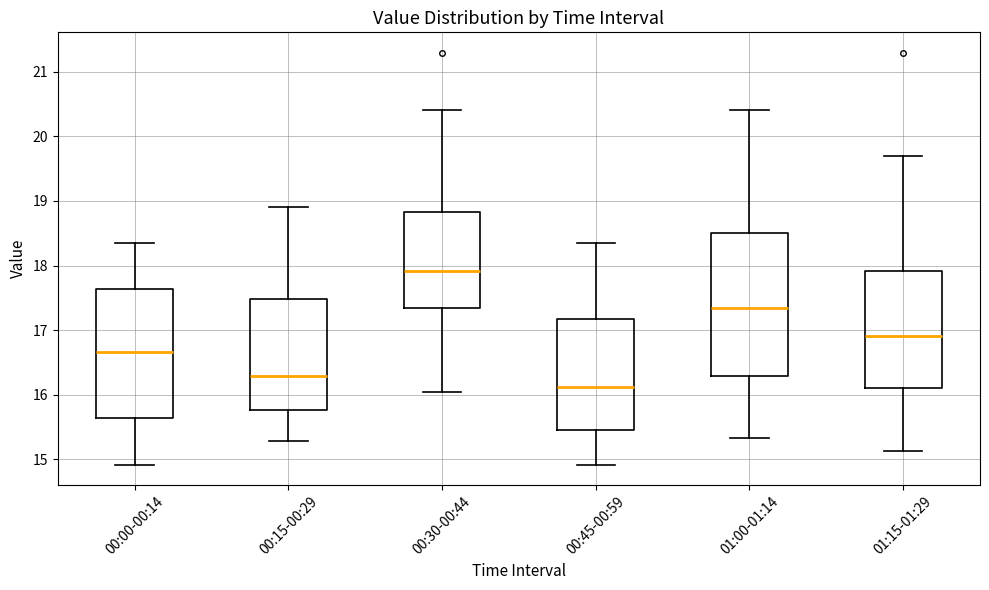

Which box's median line is the lowest?

00:45-00:59